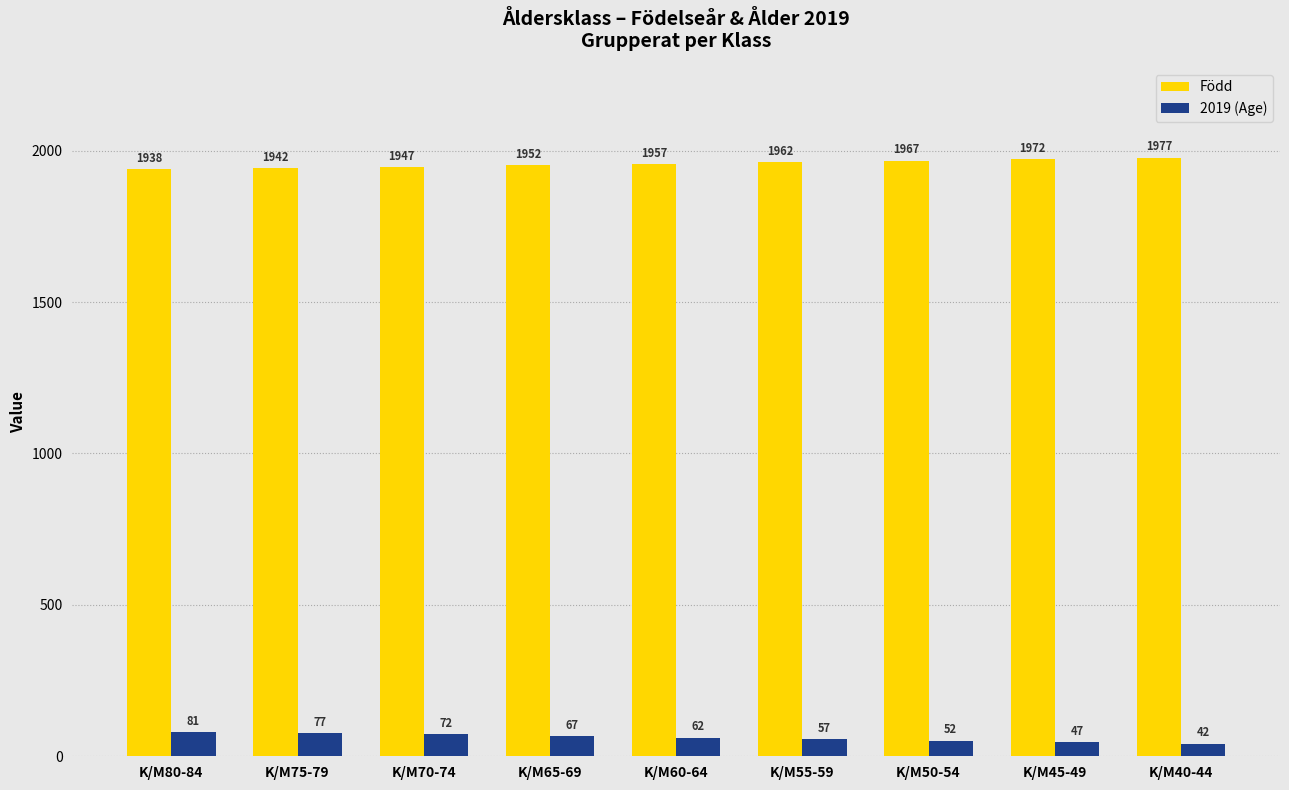

What is the average value of the Född series?

1957